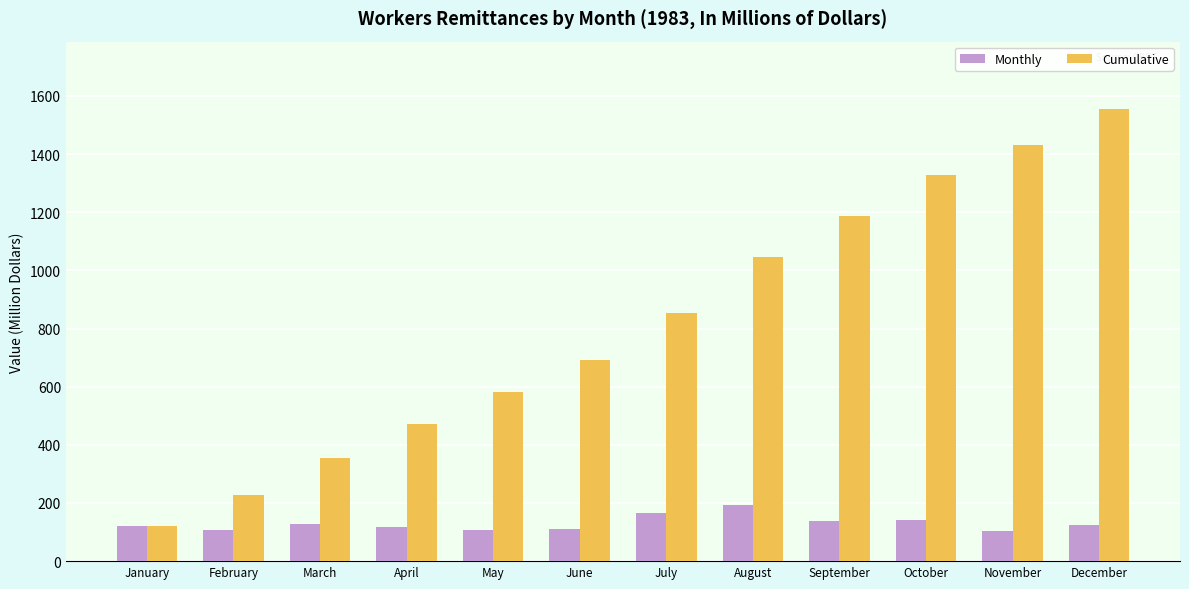

What is the maximum value shown in the chart?

1553.6